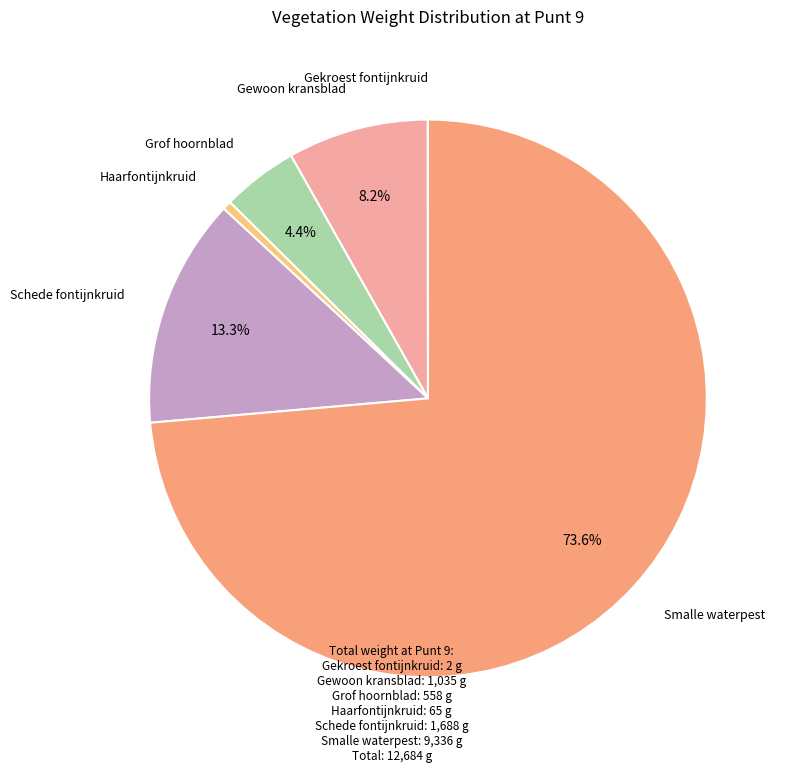

Combined, do Haarfontijnkruid and Schede fontijnkruid account for over 50%?

No